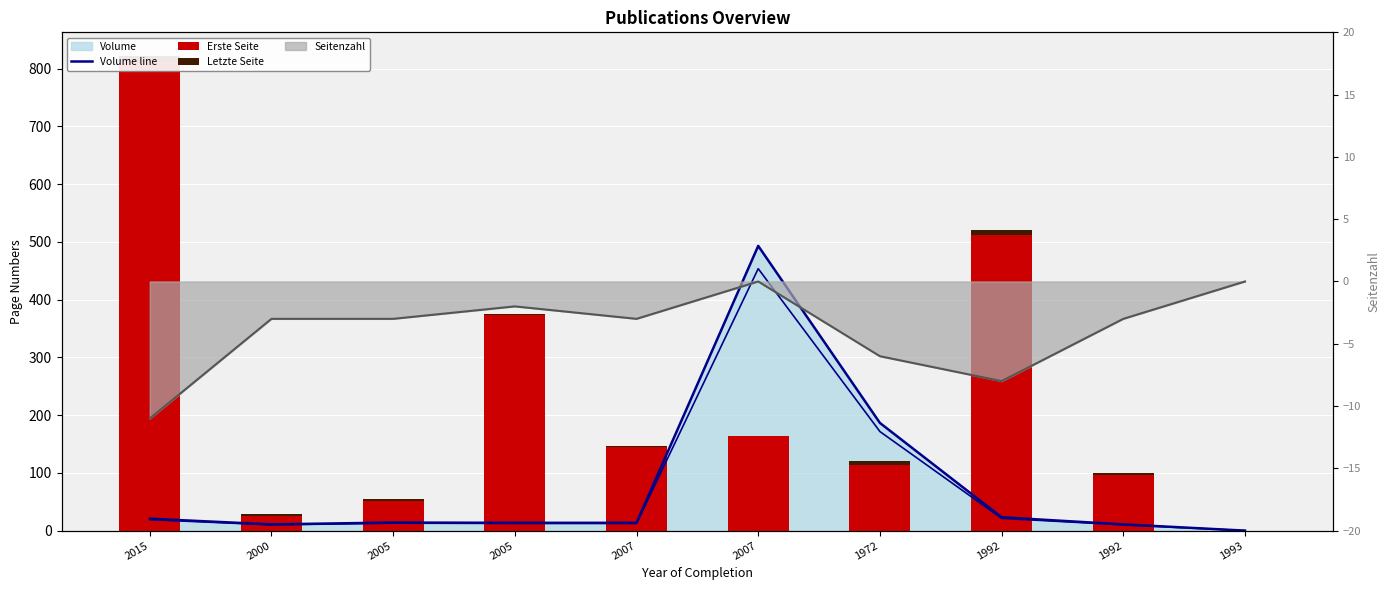

At which category is the sum across all series the highest?

2015